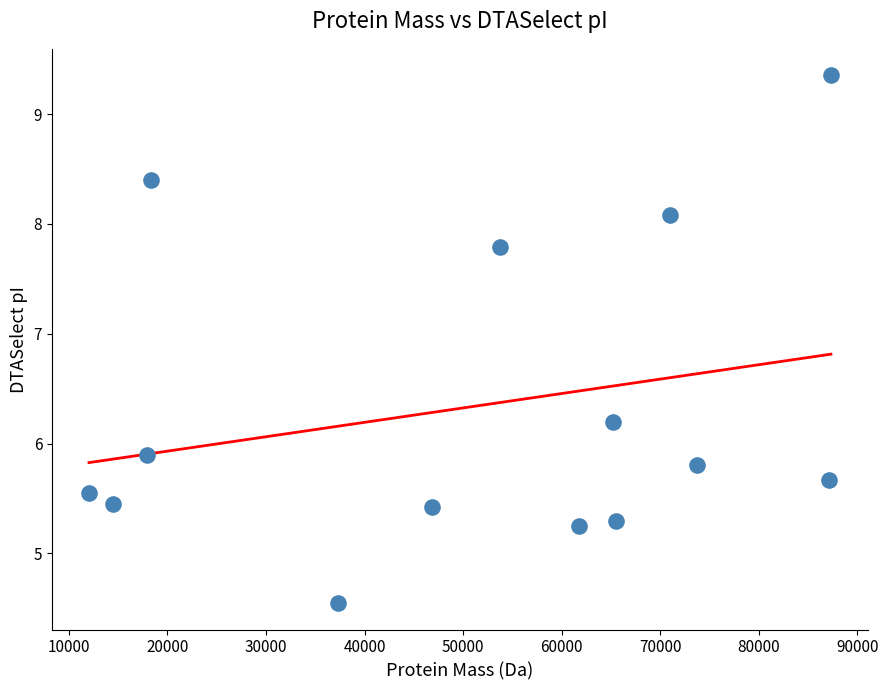

What is the range of X values (max minus min)?

75298.1